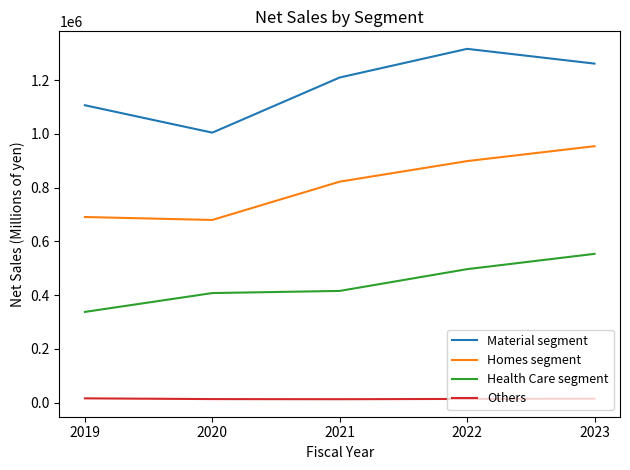

Does the chart display data point markers on the line(s)?

No